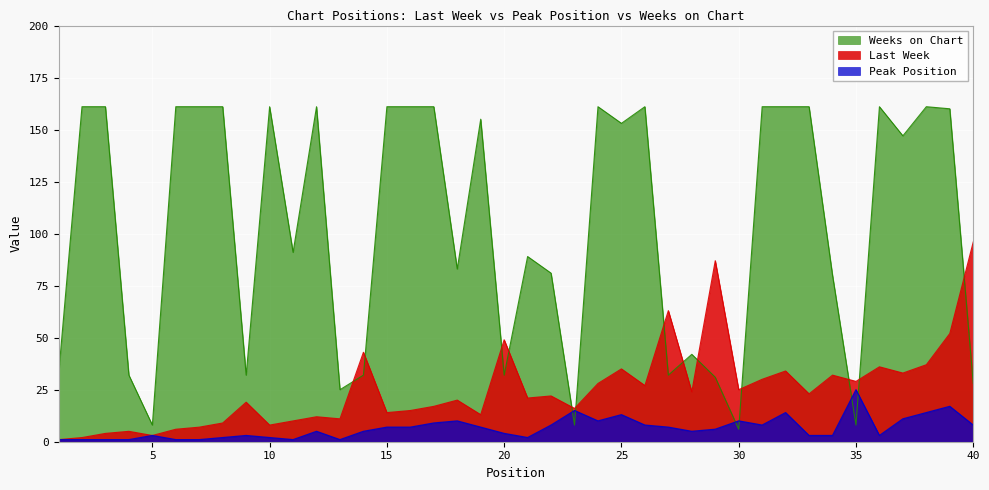

What are all the series names shown in the legend?

Weeks on Chart, Last Week, Peak Position